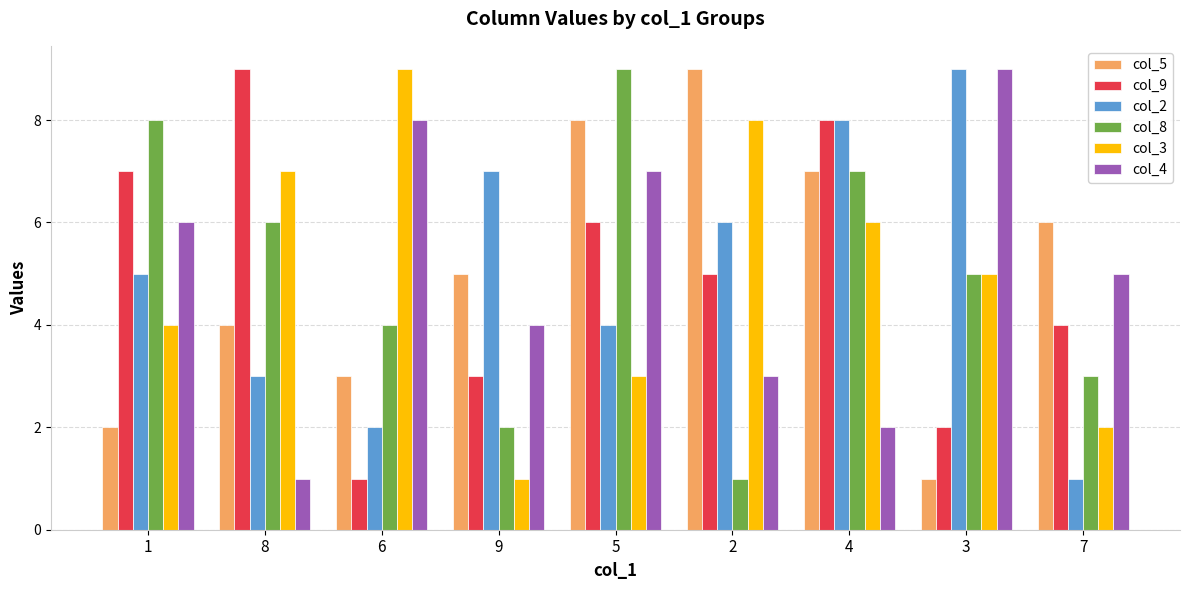

Where is col_4 nearest to the value 5?

7